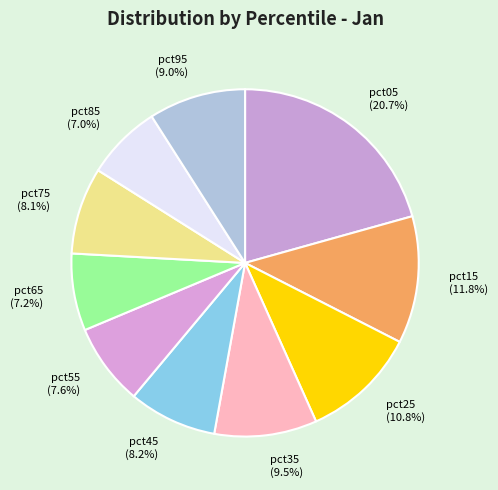

Is the sum of pct65 and pct35 greater than half?

No